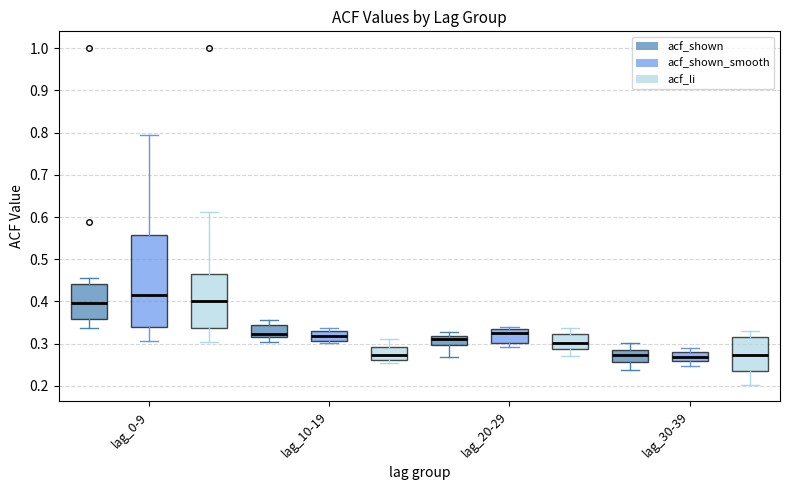

Reading left to right, transcribe this box plot: for each box, give where its median line is, the range the box spans, and where its two whiskers end, as read against the y-axis. The values are not printed on the chart, so give them approximately, as read against the axis.

lag_0-9 (acf_shown): median 0.40, box 0.36 to 0.44, whiskers 0.34 to 0.46
lag_0-9 (acf_shown_smooth): median 0.42, box 0.34 to 0.56, whiskers 0.31 to 0.80
lag_0-9 (acf_li): median 0.40, box 0.34 to 0.46, whiskers 0.31 to 0.61
lag_10-19 (acf_shown): median 0.32 (just above the box's lower edge), box 0.32 to 0.34, whiskers 0.31 to 0.36
lag_10-19 (acf_shown_smooth): median 0.32, box 0.31 to 0.33, whiskers 0.30 to 0.34
lag_10-19 (acf_li): median 0.27, box 0.26 to 0.29, whiskers 0.26 (just below the box's lower edge) to 0.31
lag_20-29 (acf_shown): median 0.31, box 0.30 to 0.32, whiskers 0.27 to 0.33
lag_20-29 (acf_shown_smooth): median 0.33, box 0.30 to 0.34, whiskers 0.29 to 0.34 (just above the box's upper edge)
lag_20-29 (acf_li): median 0.30, box 0.29 to 0.32, whiskers 0.27 to 0.34
lag_30-39 (acf_shown): median 0.27, box 0.26 to 0.29, whiskers 0.24 to 0.30
lag_30-39 (acf_shown_smooth): median 0.27, box 0.26 to 0.28, whiskers 0.25 to 0.29
lag_30-39 (acf_li): median 0.27, box 0.24 to 0.32, whiskers 0.20 to 0.33